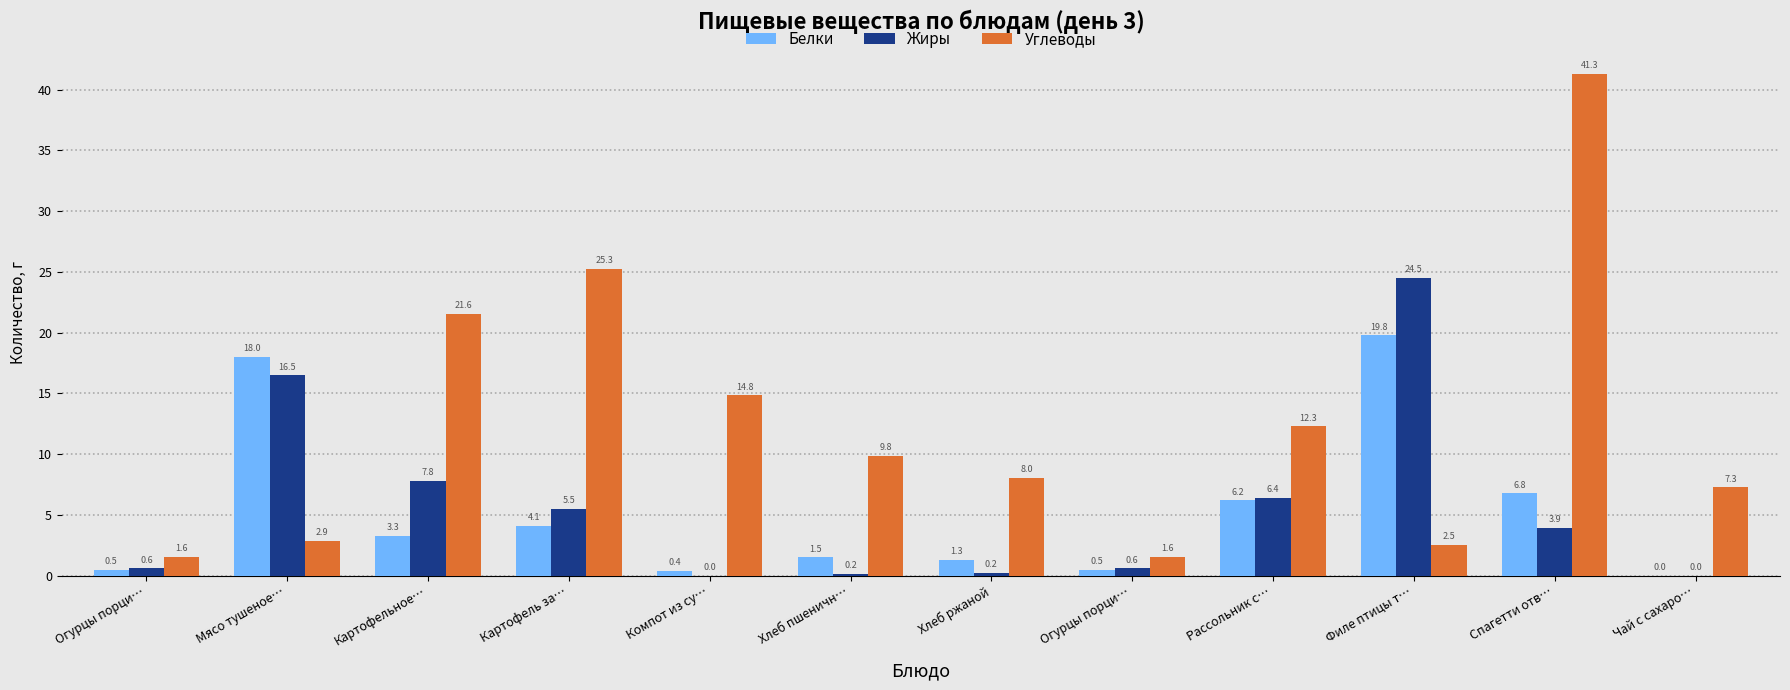

What are all the series names shown in the legend?

Белки, Жиры, Углеводы